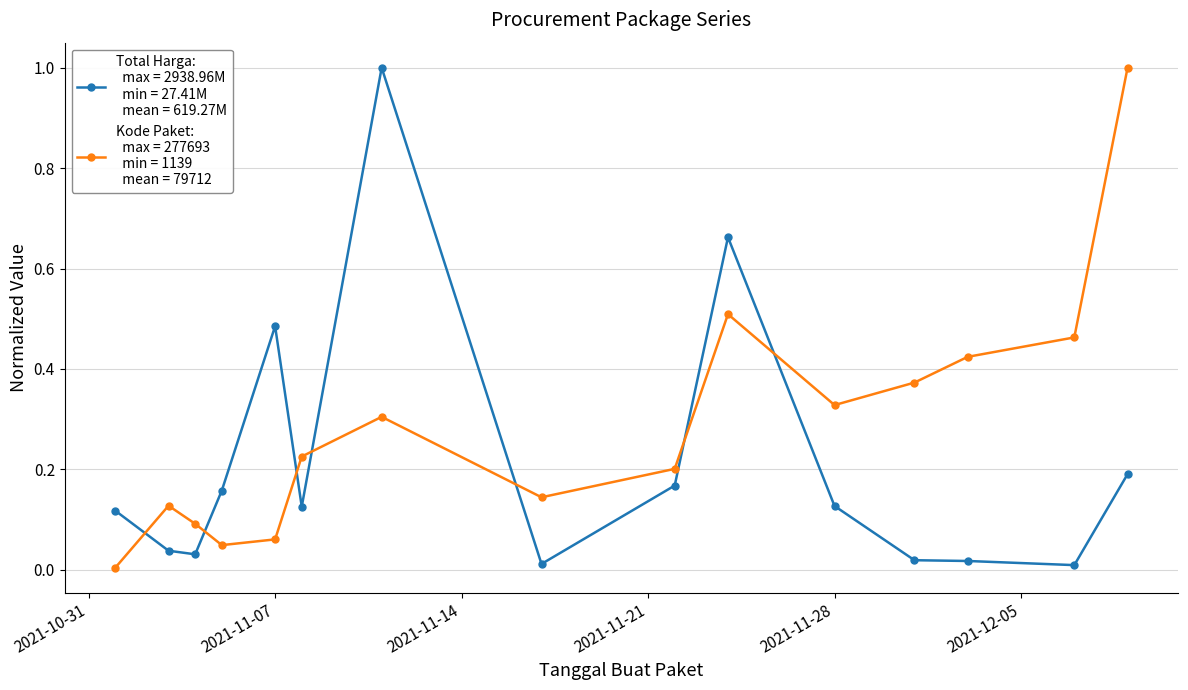

What is the maximum value shown in the chart?

1.0